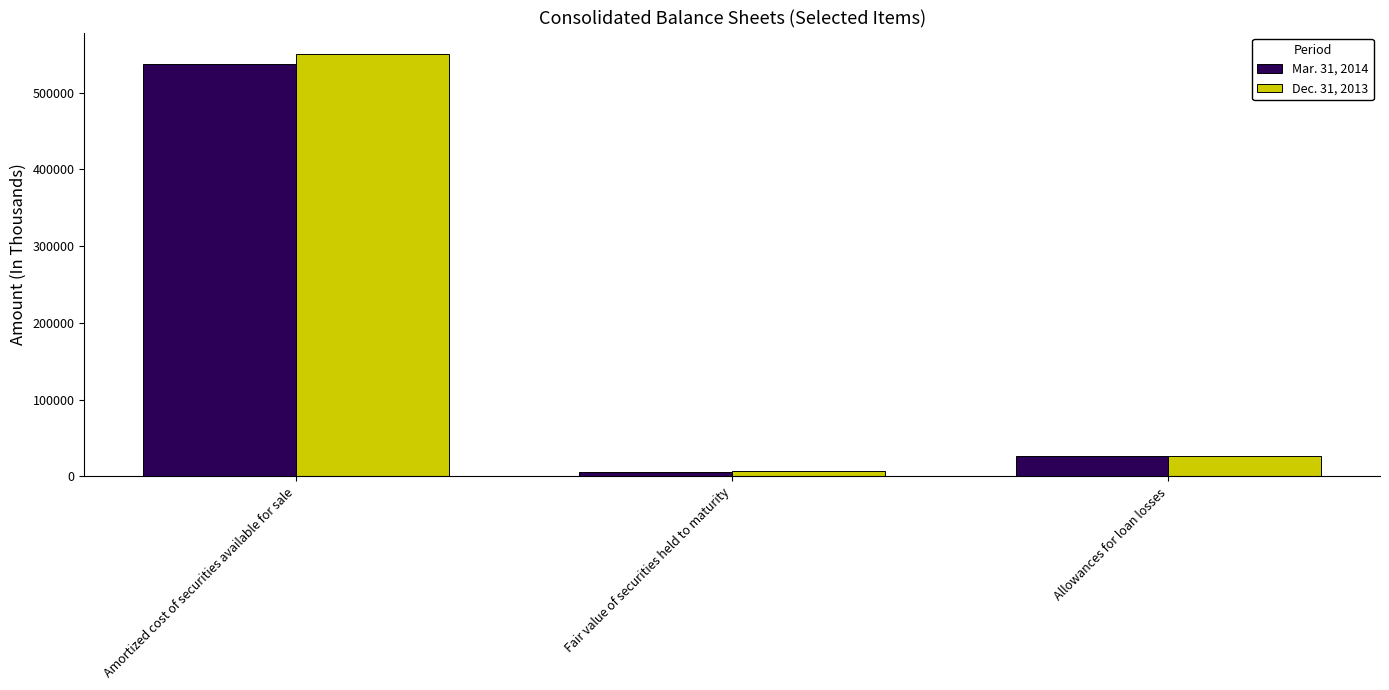

Is it true that Dec. 31, 2013 equals 550785 at Amortized cost of securities available for sale?

True